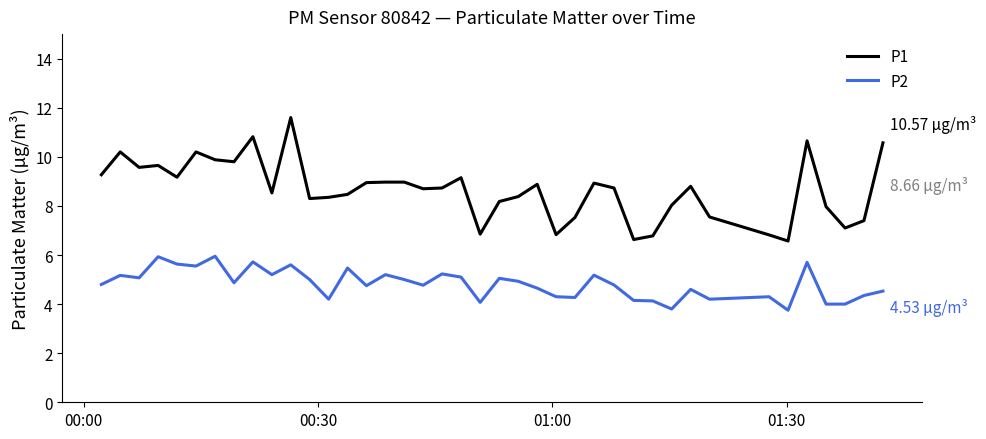

Which series has the widest spread of values?

P1